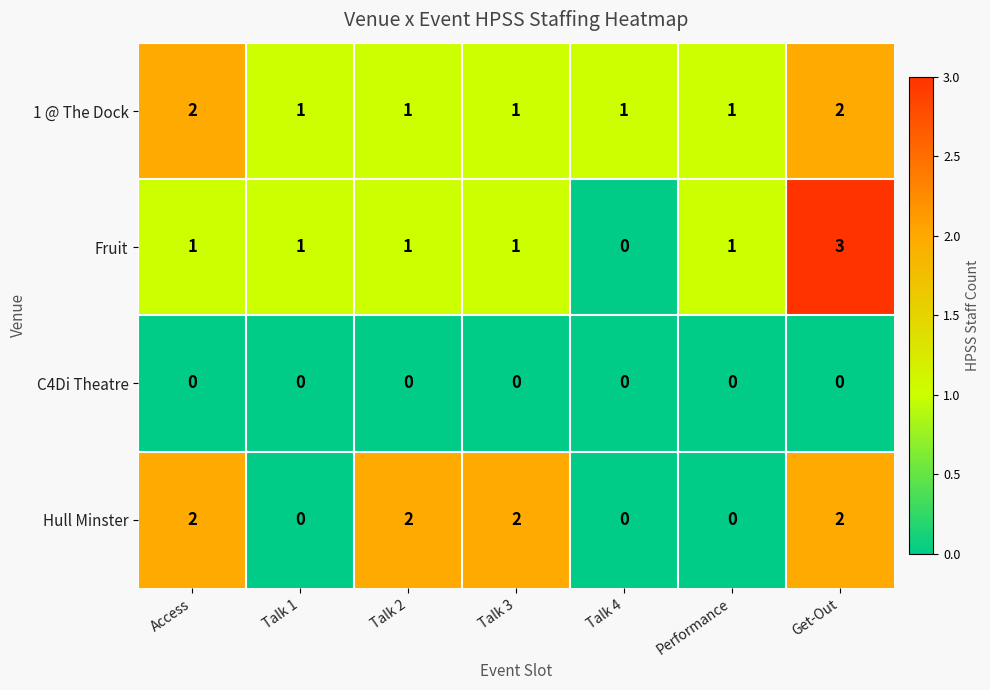

What is the difference between the highest and lowest values at Talk 2?

2